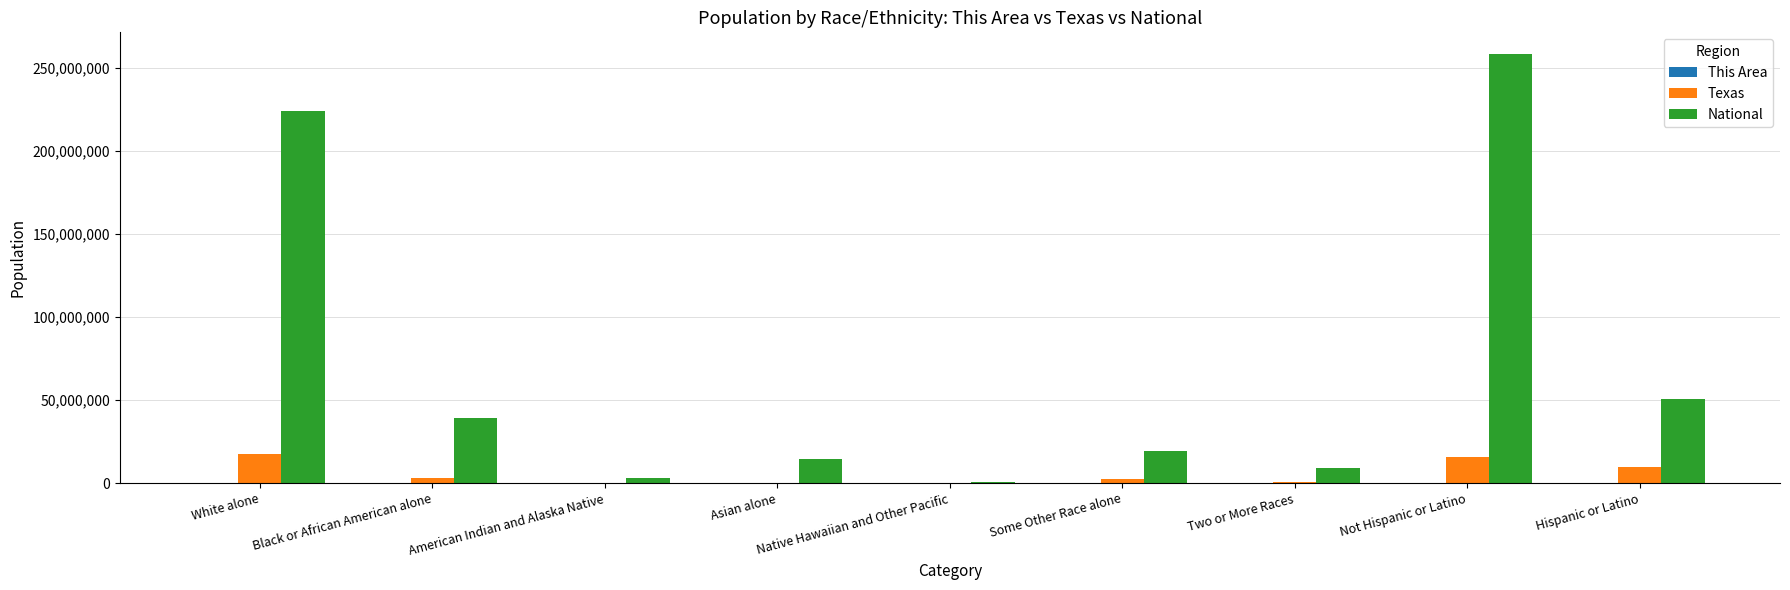

At which label does Texas first exceed 2628186?

White alone